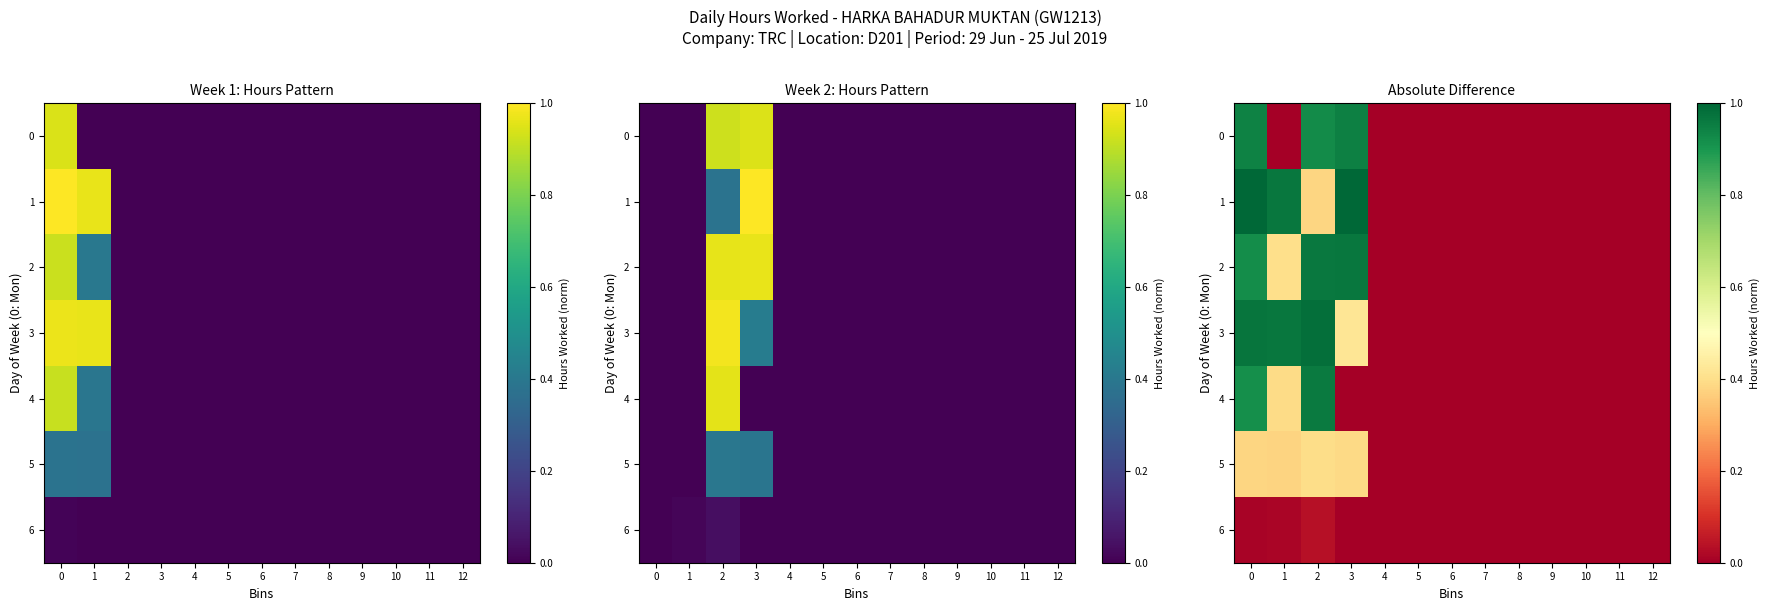

Is the value of 2 at 7 greater than the value of 6 at 10?

No